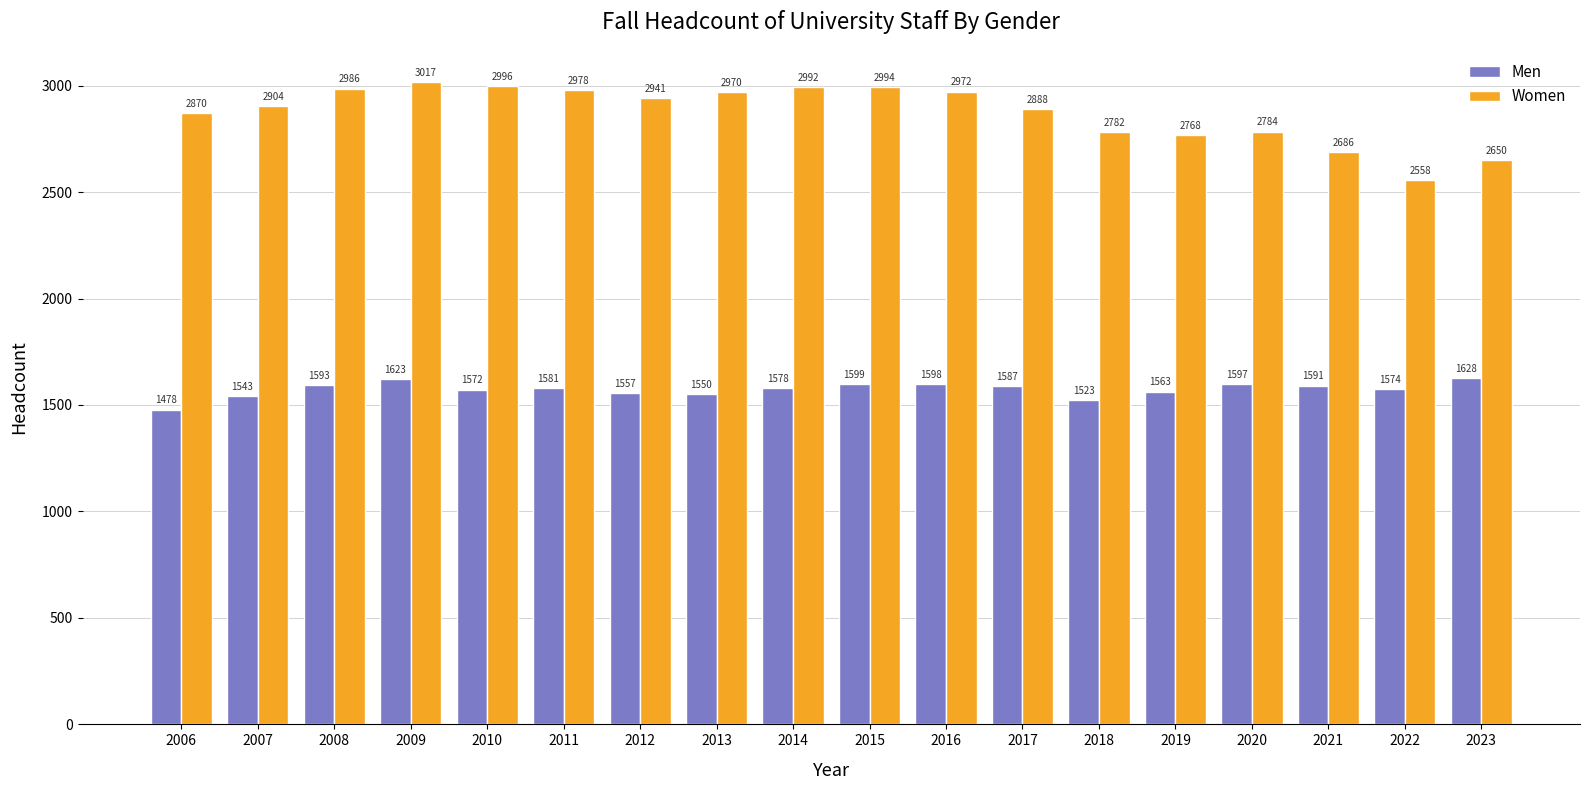

What is the difference between the Women values at 2019 and 2018?

14